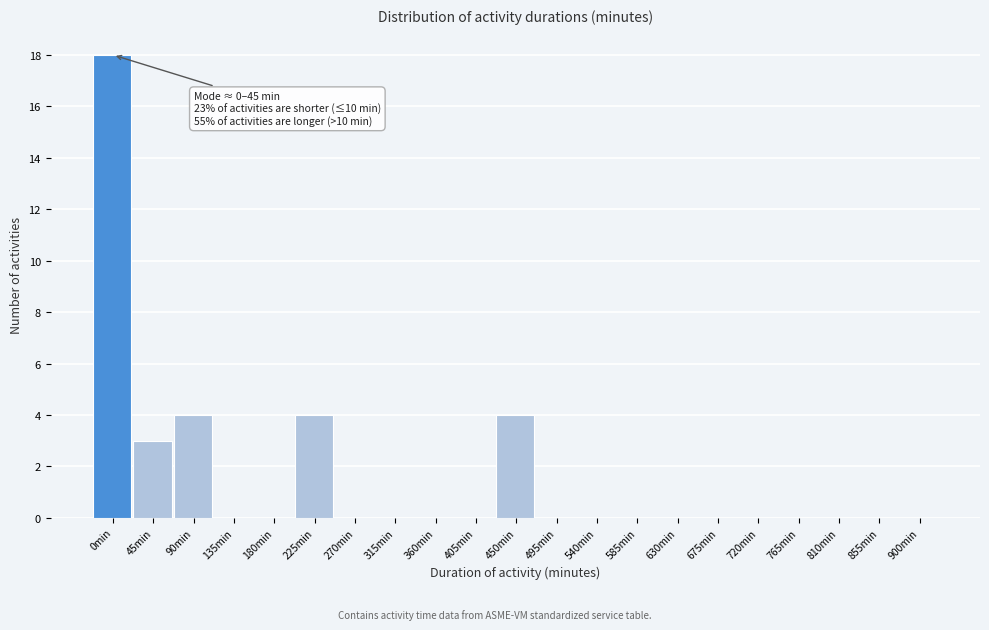

At which category does the chart reach its peak across all series?

0min